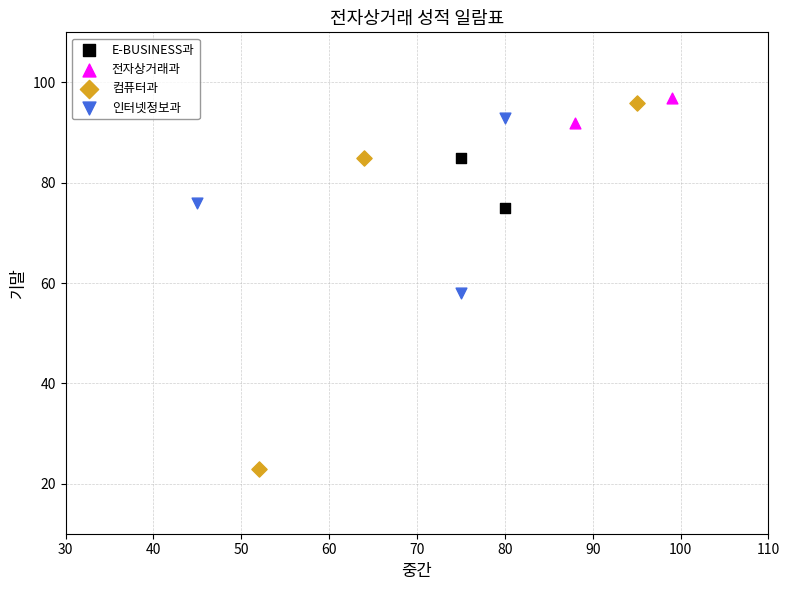

What are all the series names shown in the legend?

E-BUSINESS과, 전자상거래과, 컴퓨터과, 인터넷정보과